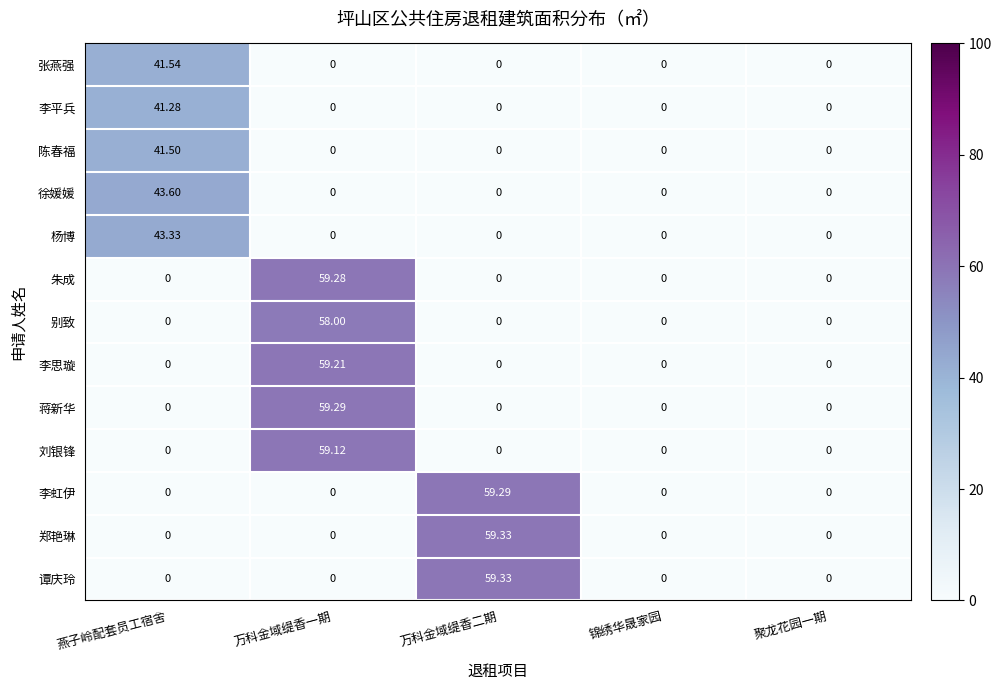

What is the spread (max minus min) of values at 燕子岭配套员工宿舍?

43.6